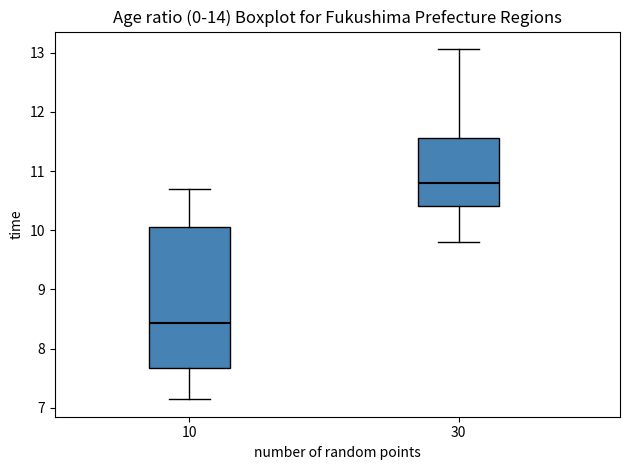

Where does the median line of the box at x = 30 sit on the y-axis? The values are not printed on the chart, so give them approximately, as read against the axis.

10.8